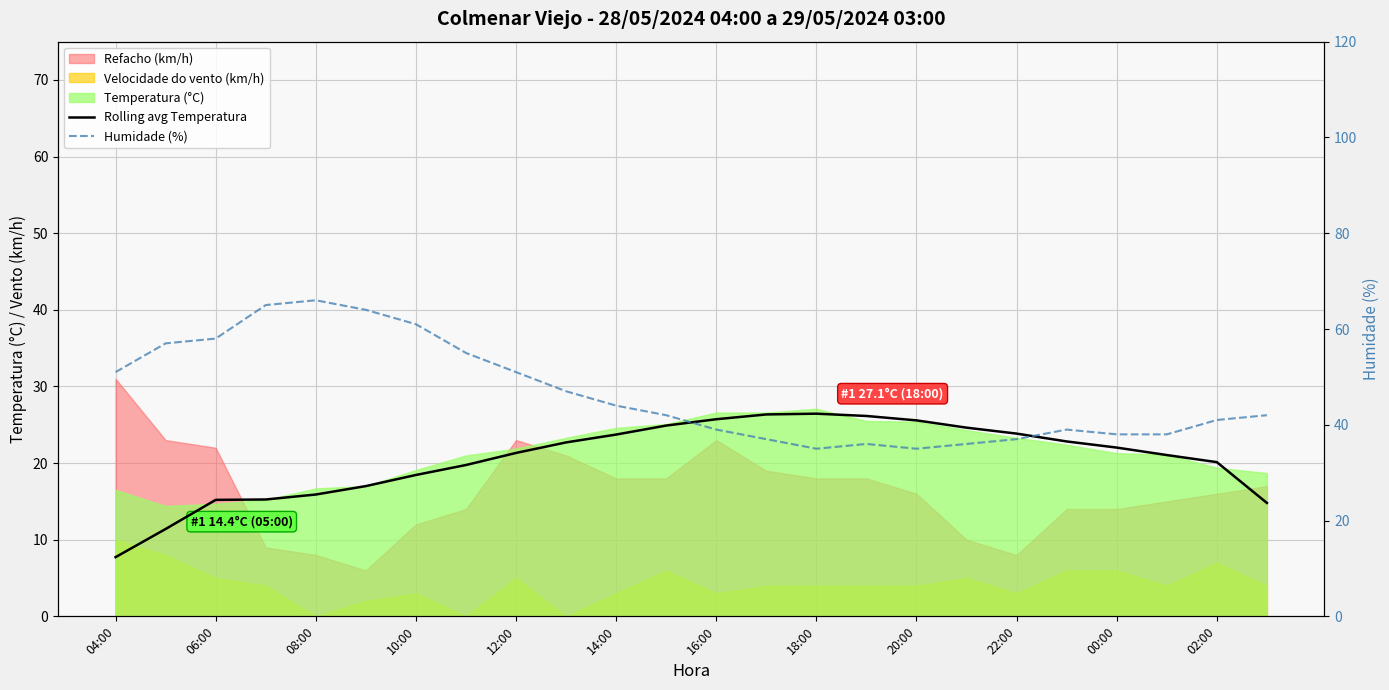

True or false: Humidade (%) and Rolling avg Temperatura intersect in this chart.

False